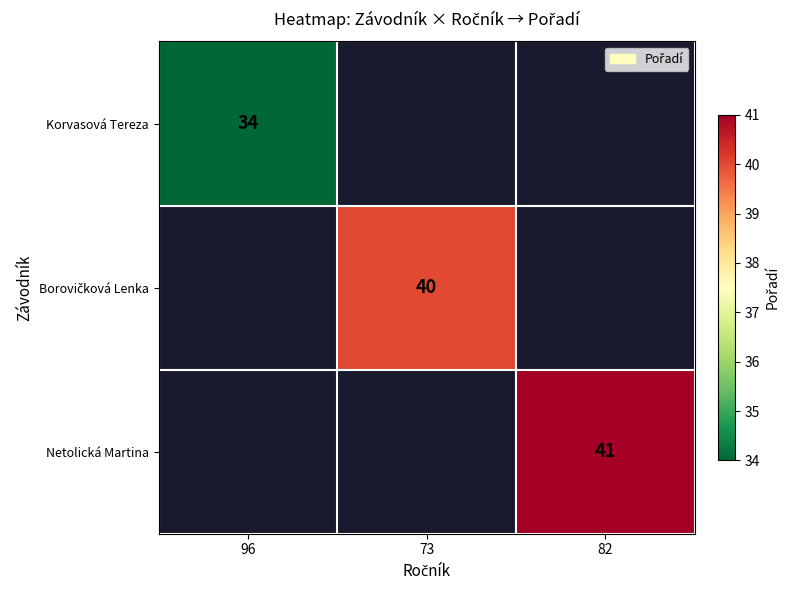

How many values in Korvasová Tereza are above zero?

1